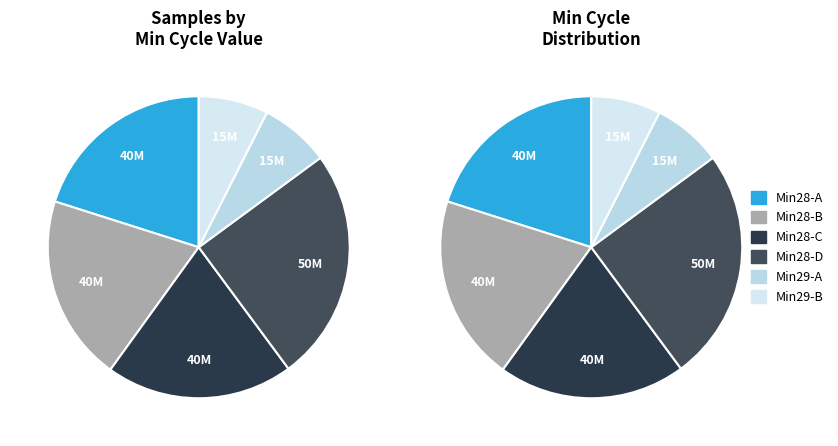

Combined, do 28 and 28 account for over 50%?

No